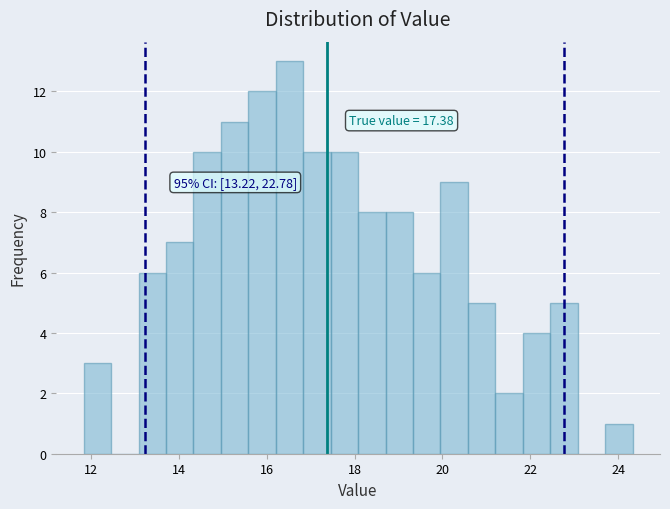

Around what value on the x-axis is the tallest bar? Give the approximate position of its centre, as read against the axis.

16.6